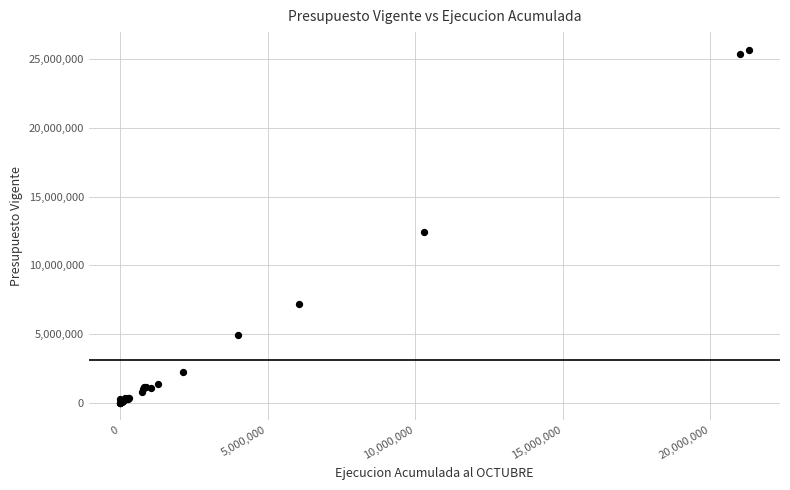

What Y value in the scatter plot is closest to 12847009?

12385897